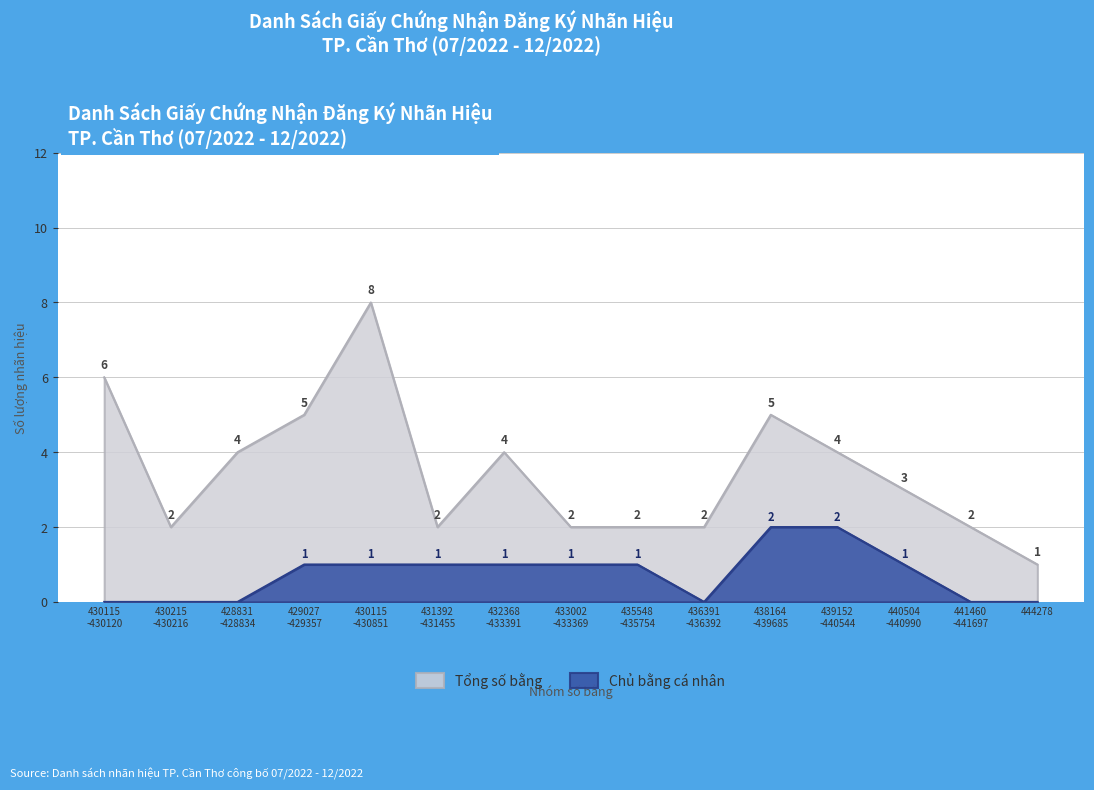

Is it true that Chủ bằng cá nhân equals 0 at 439152 -440544?

False